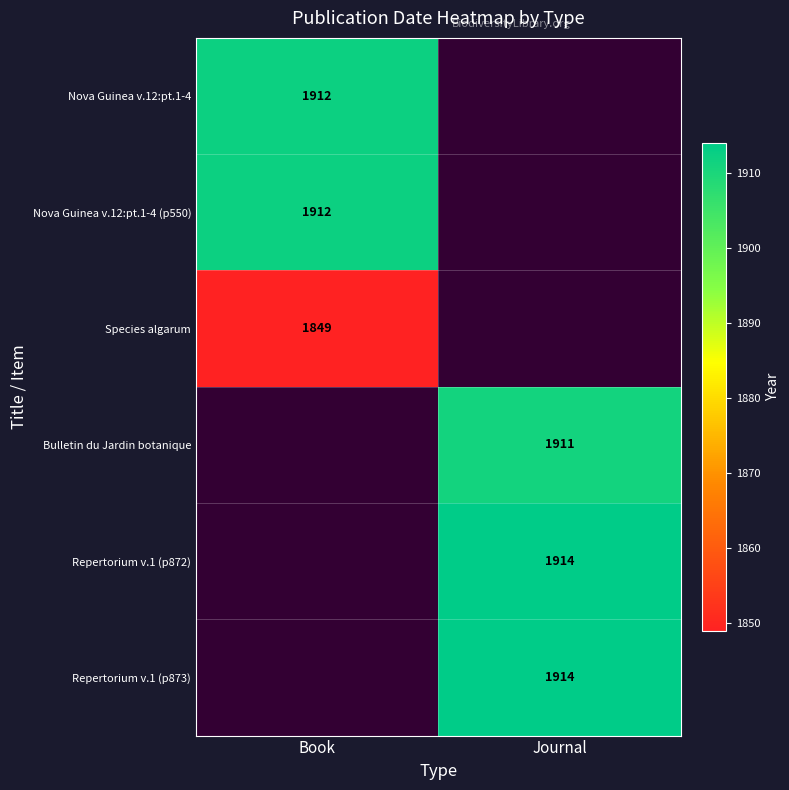

The Species algarum series shows 2592 at Book. True or false?

False